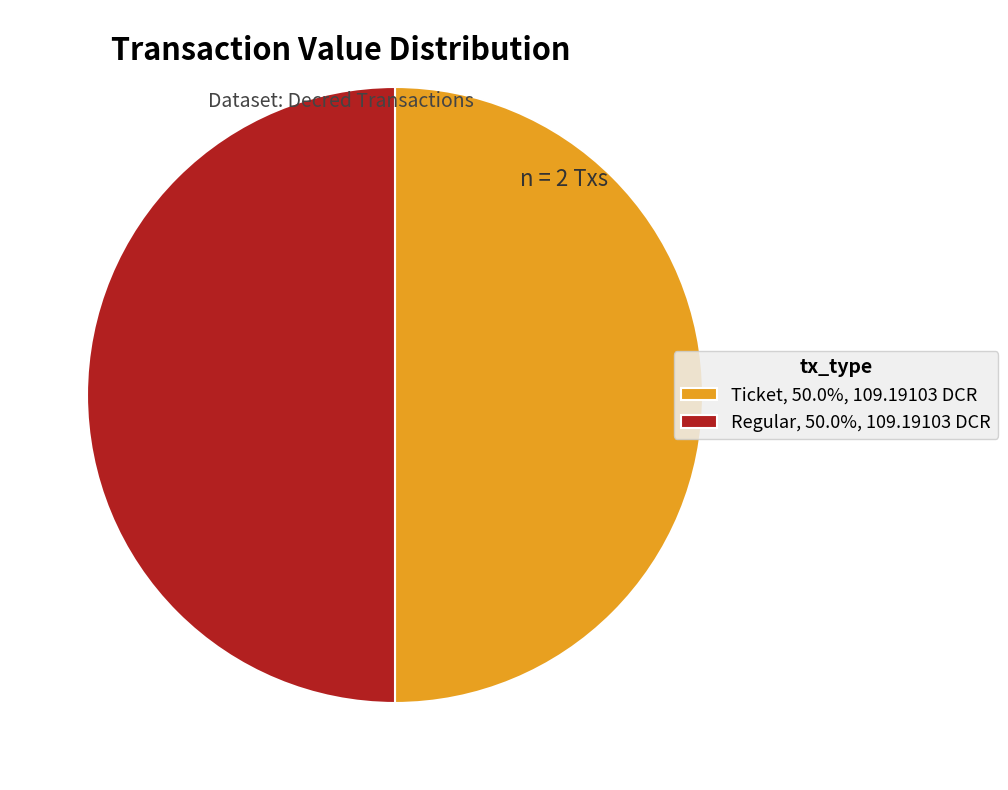

Do Ticket, 50.0%, 109.19103 DCR and Regular, 50.0%, 109.19103 DCR together represent more than half of the pie?

Yes